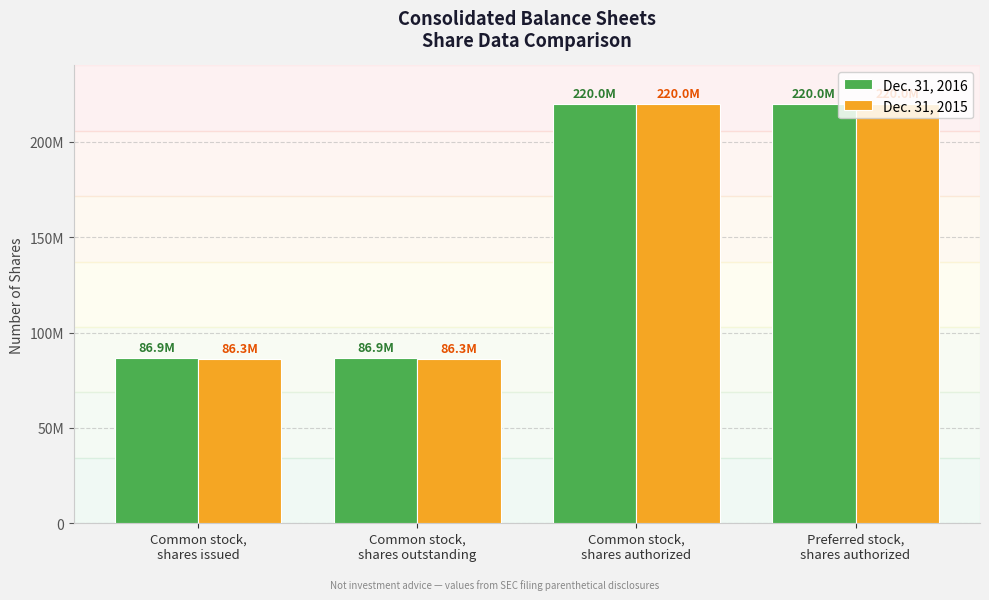

What is the label of the 3rd bar from the left?

Common stock,
shares authorized